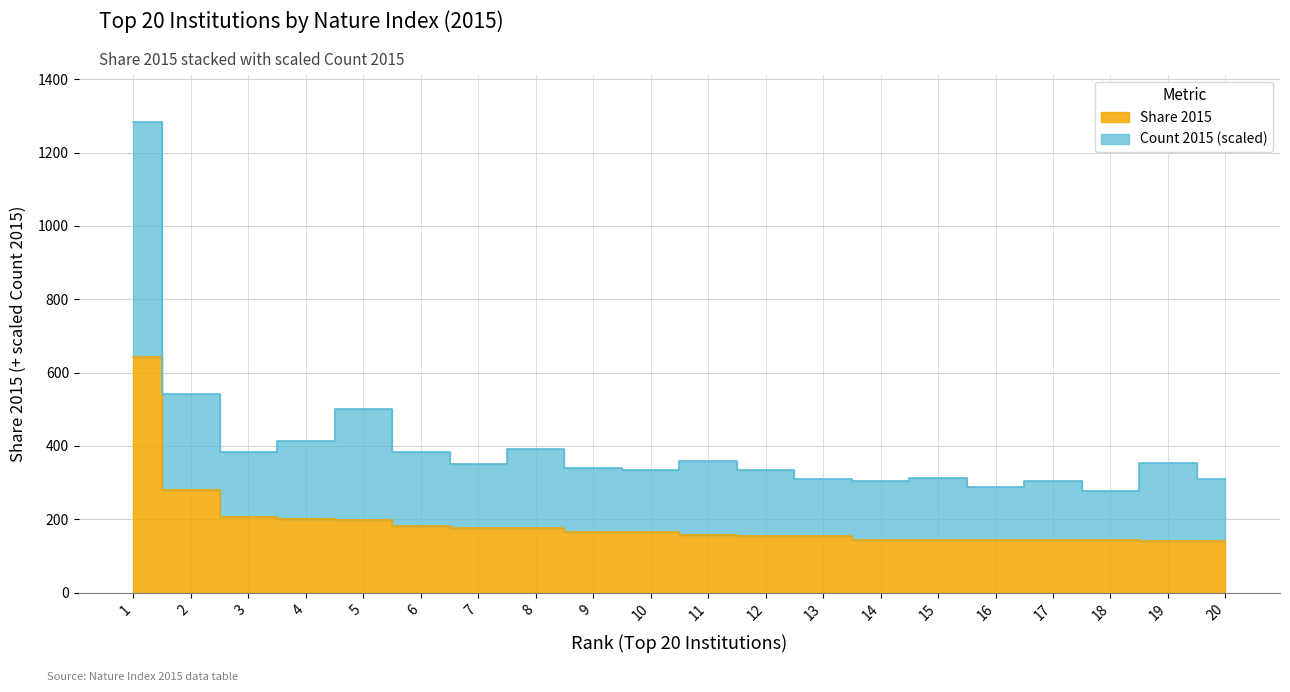

How many lines are shown in the chart?

2